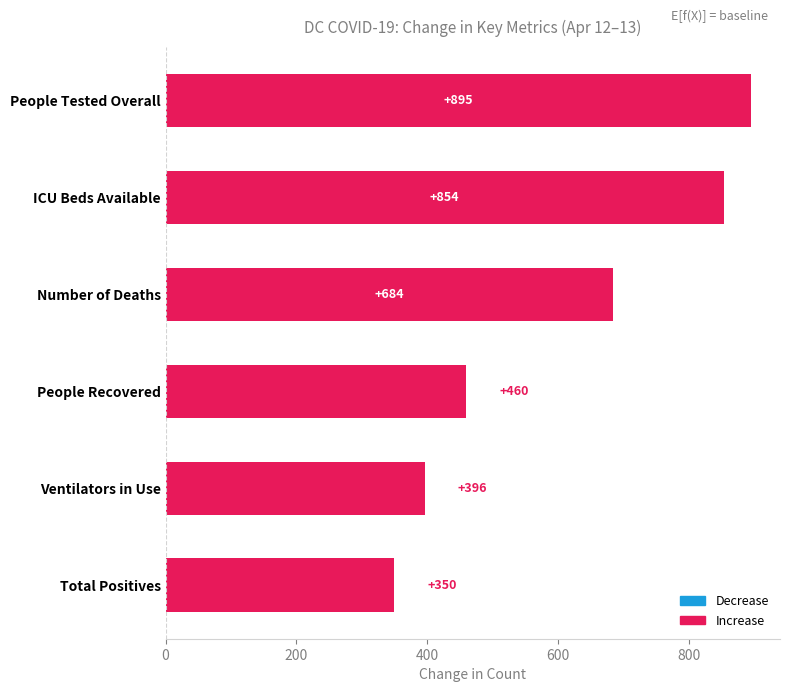

Does the chart contain any negative values?

No